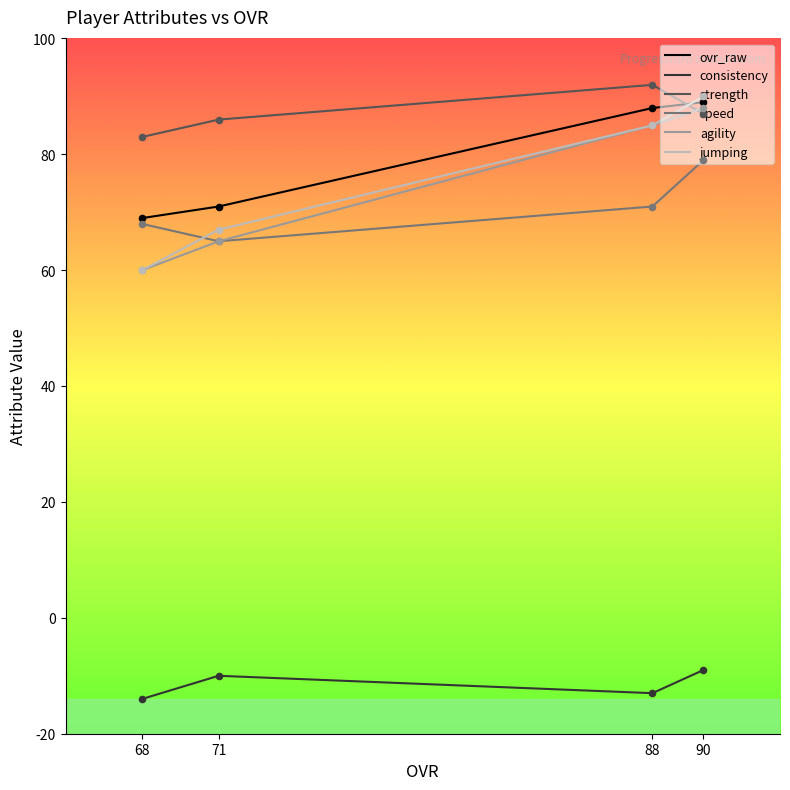

Which series contains the lowest Y value?

consistency